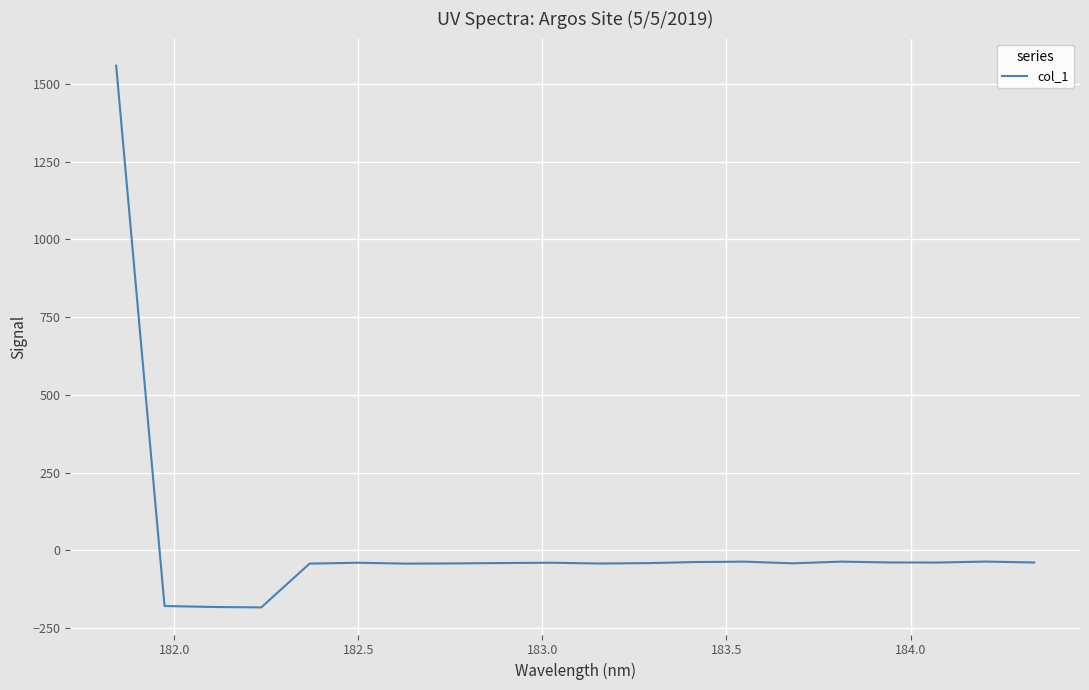

What is the difference between the maximum and minimum values?

1743.2